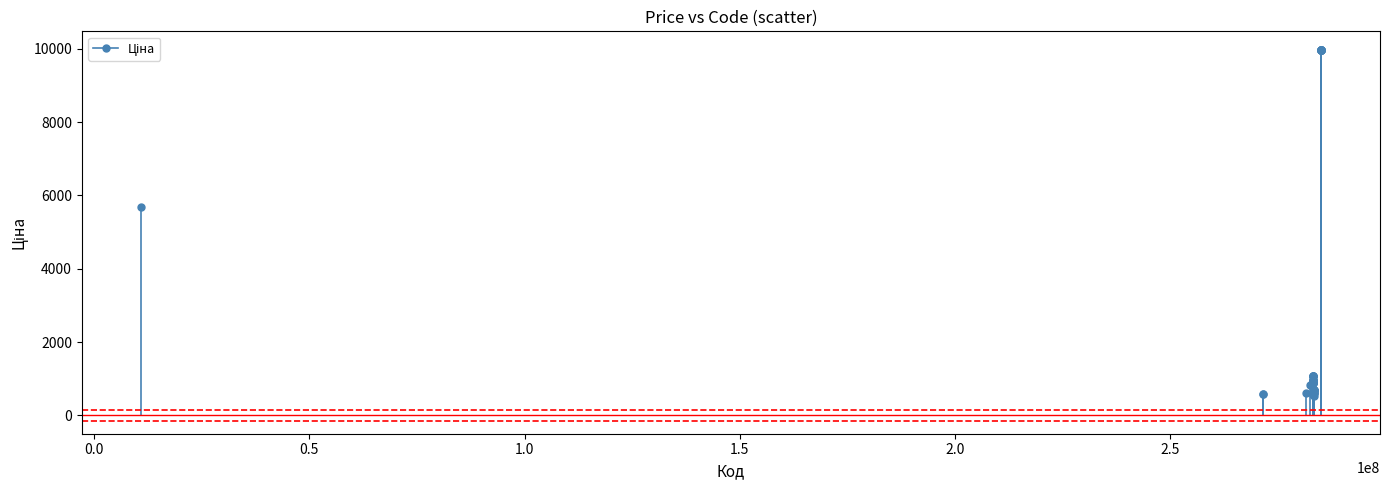

What Y value in the scatter plot is closest to 5253?

5673.8